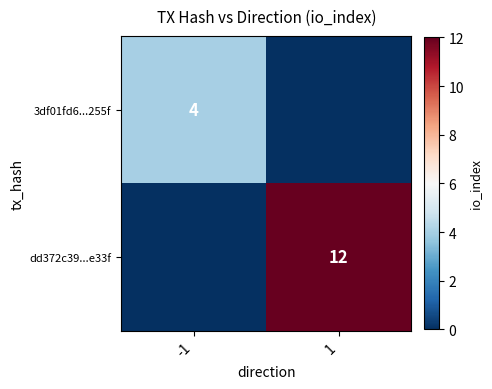

How many data points does each series have?

2